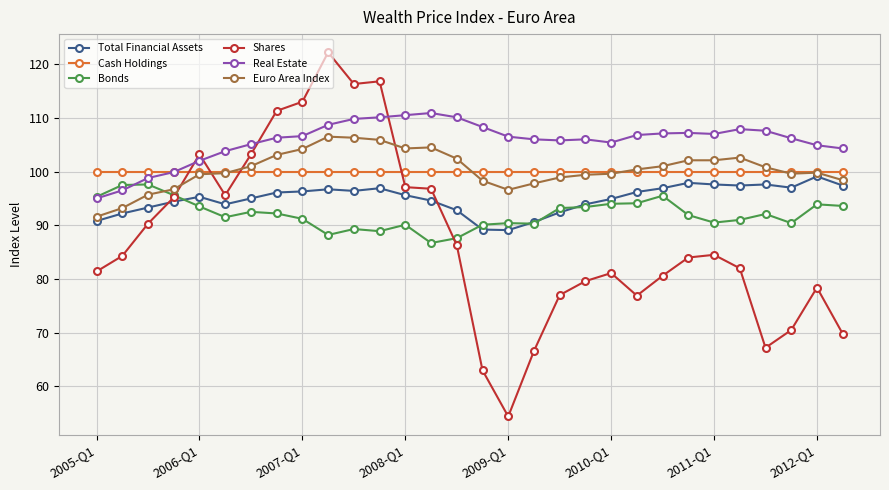

At how many categories does at least one series exceed 72?

30